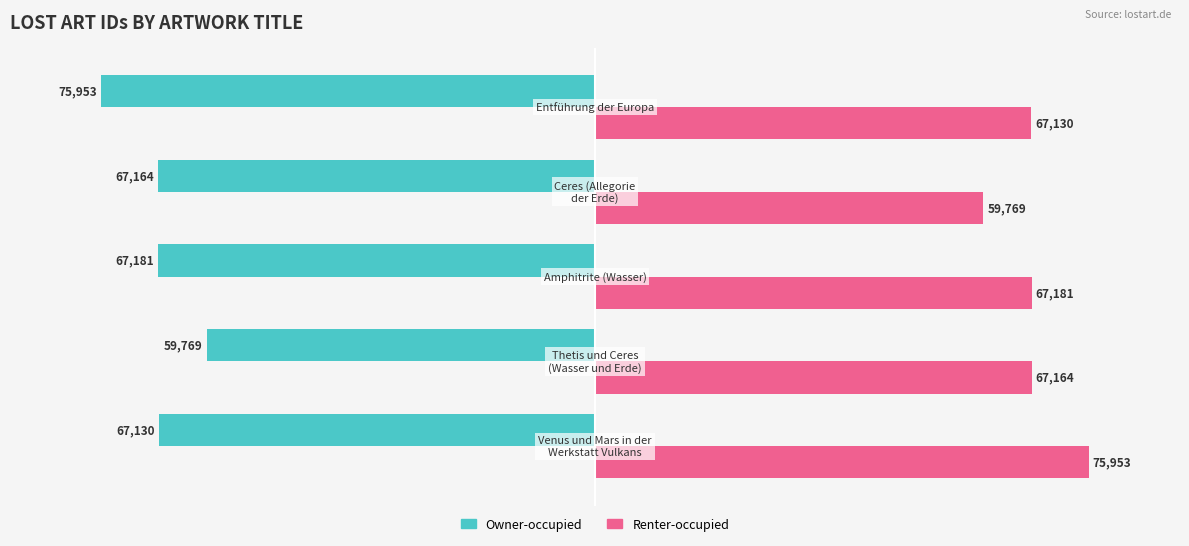

What is the difference between the maximum and minimum values in the Renter-occupied series?

16184